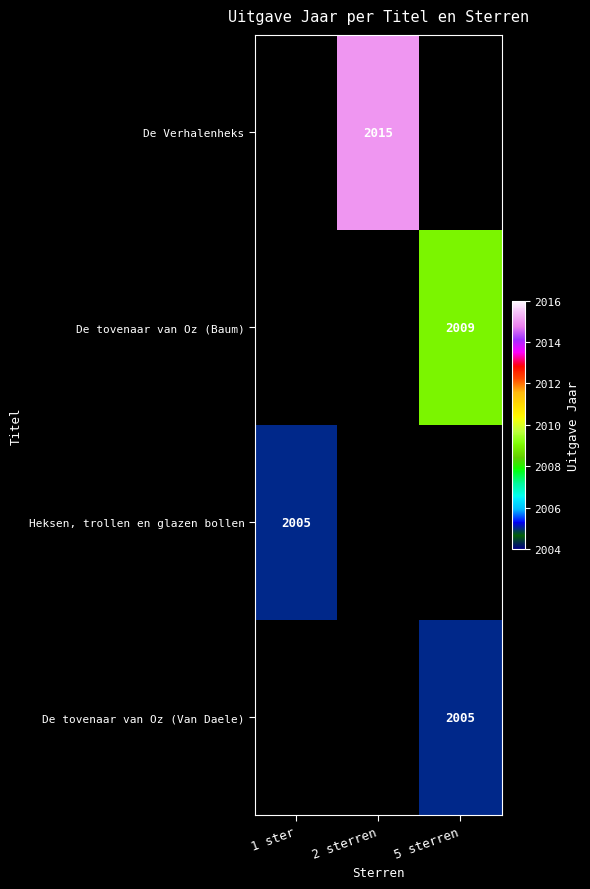

Is it true that De tovenaar van Oz (Van Daele) equals 3398 at 5 sterren?

False